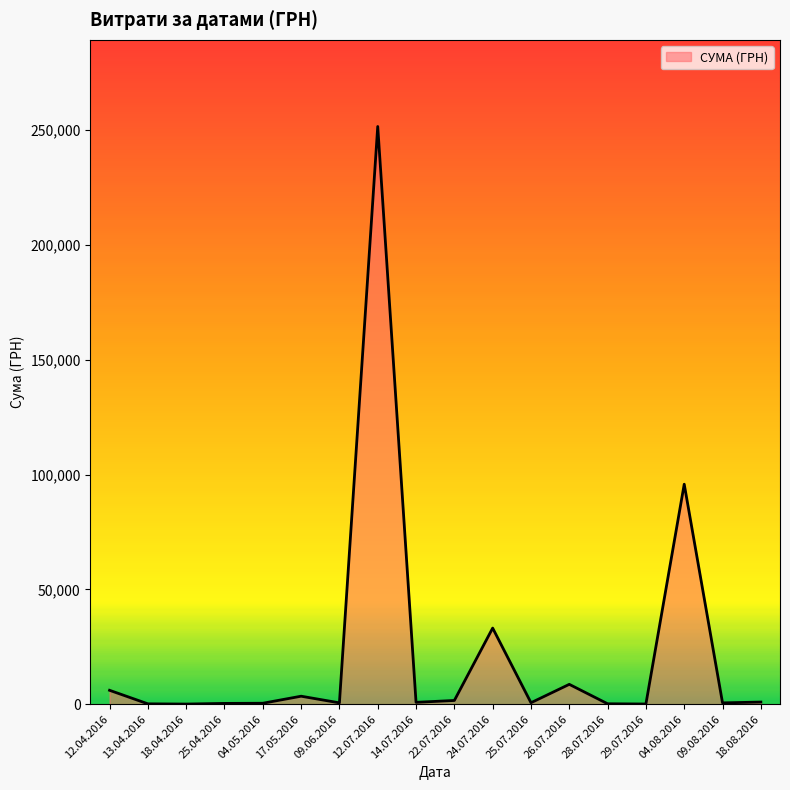

Is it true that the value at 24.07.2016 is 18.2?

False